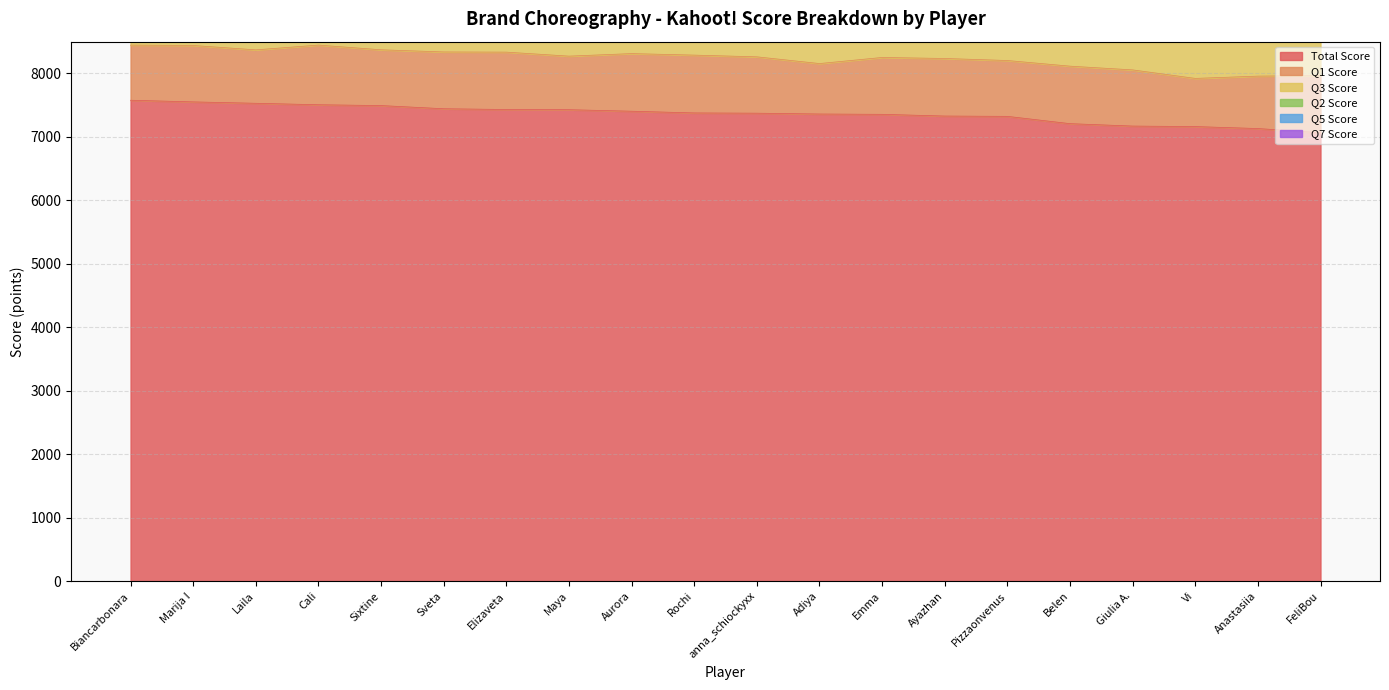

What is the greatest value displayed?

7577